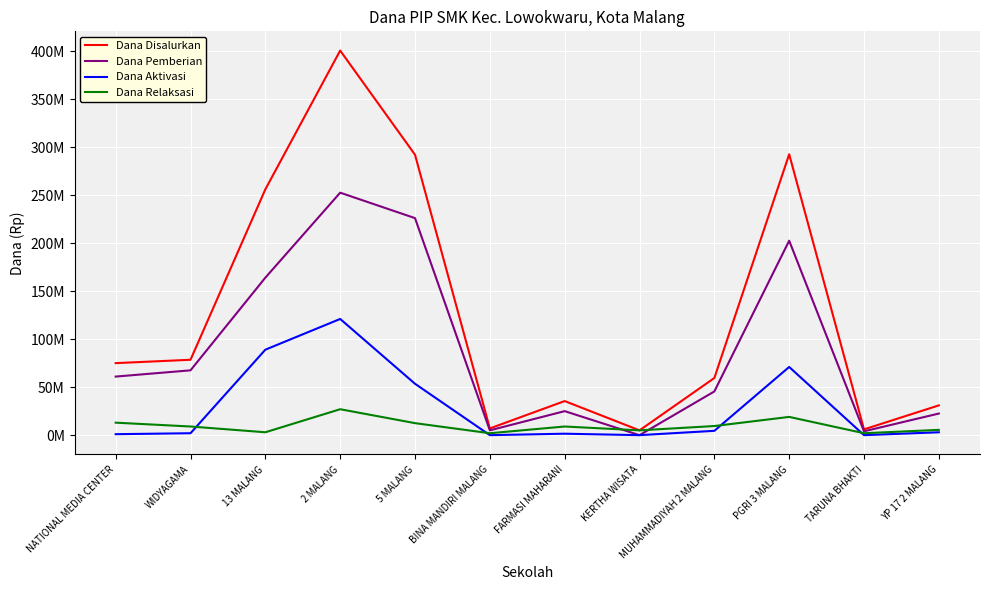

Is this an area chart (filled region under the line)?

No